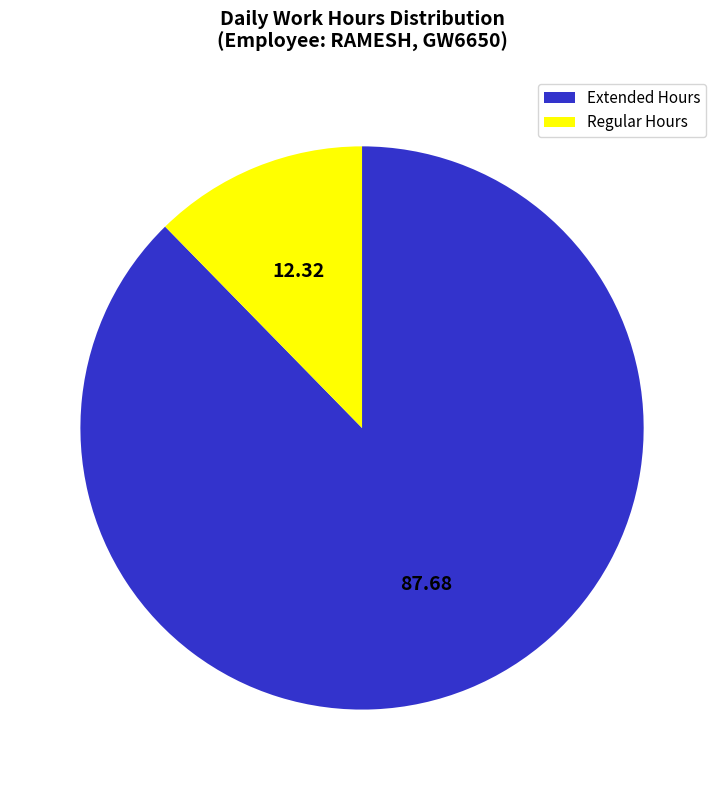

Which slice represents more than half of the pie?

Extended Hours